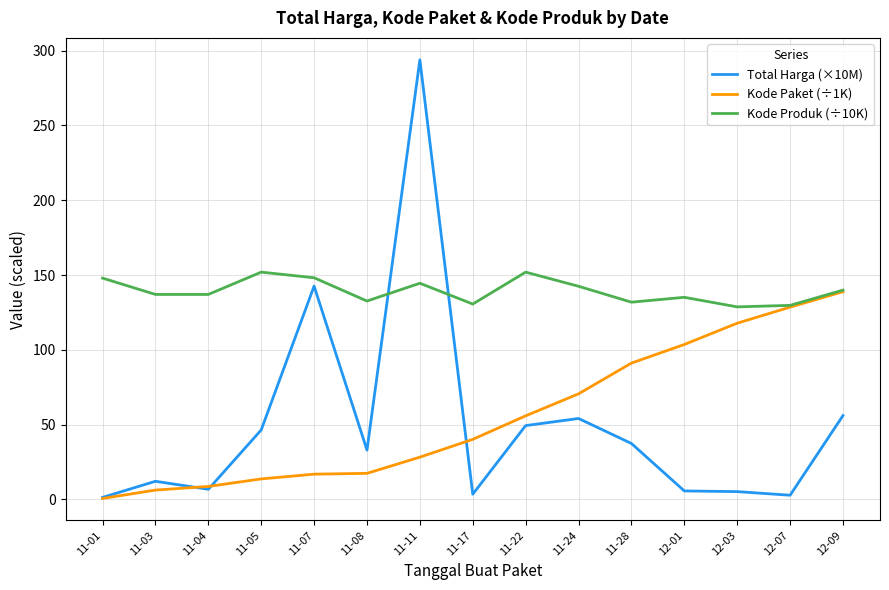

Which series changed the most between 11-03 and 12-09?

Kode Paket (÷1K)